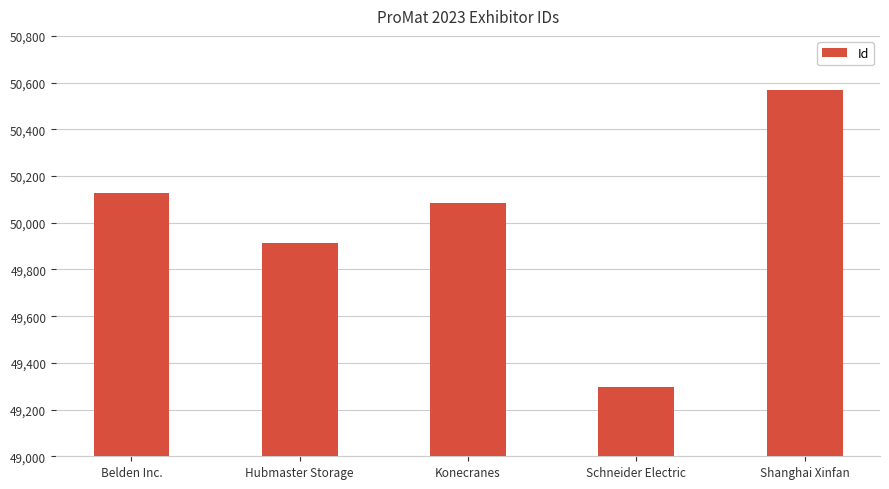

At which label is the value closest to 49932?

Hubmaster Storage